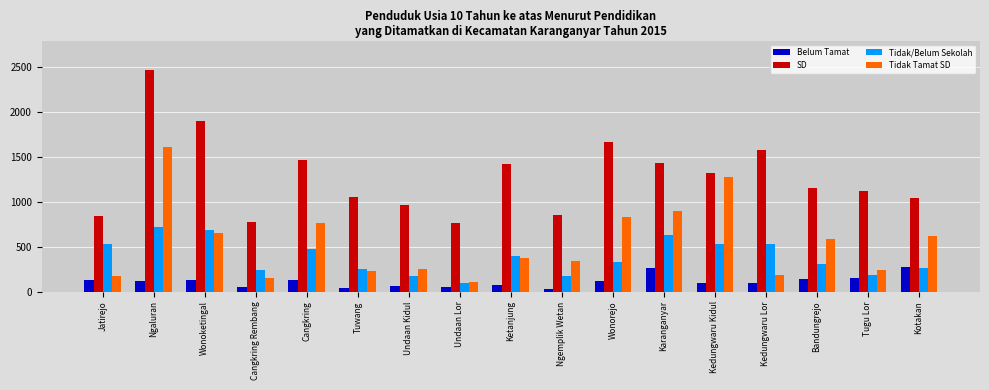

What position from the right is Ngemplik Wetan?

8